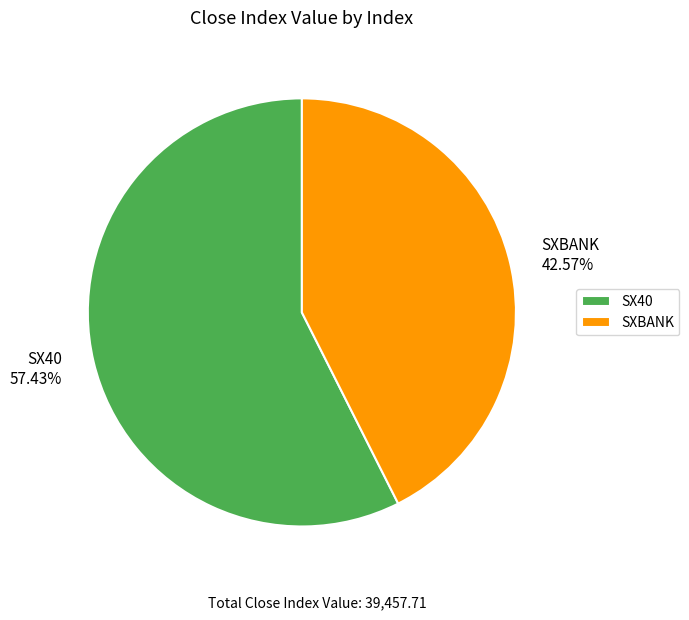

Is there a majority slice in this chart?

Yes